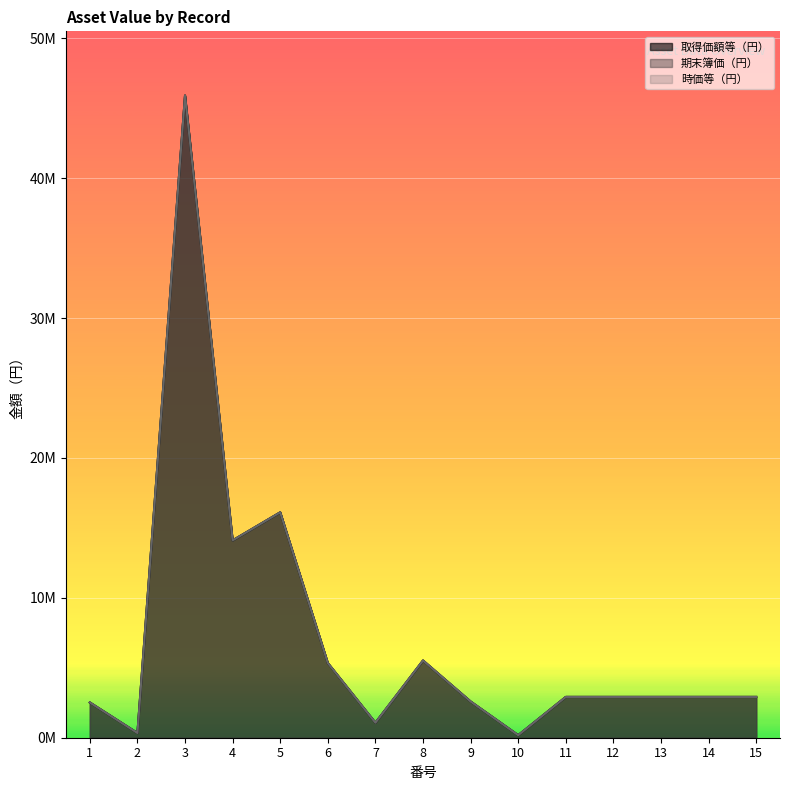

What is the total value across all series at 7?

3213000